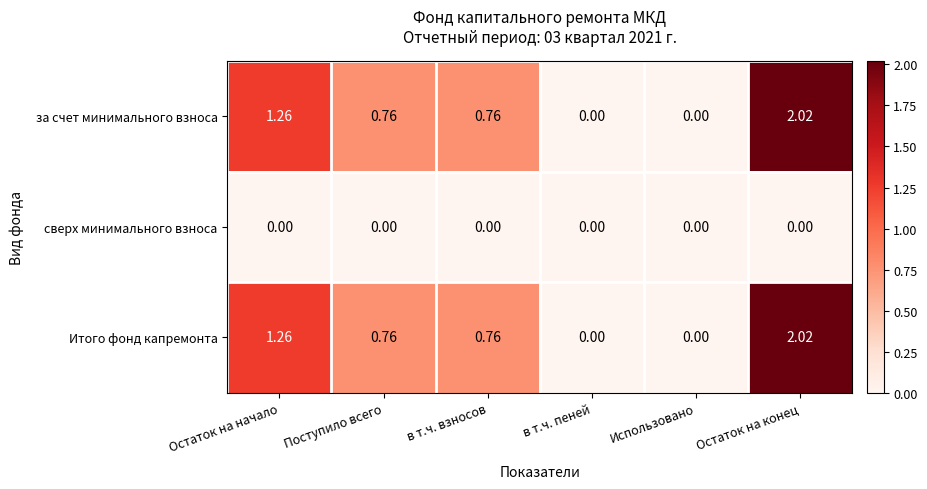

Which label corresponds to the largest value in the chart?

Остаток на конец